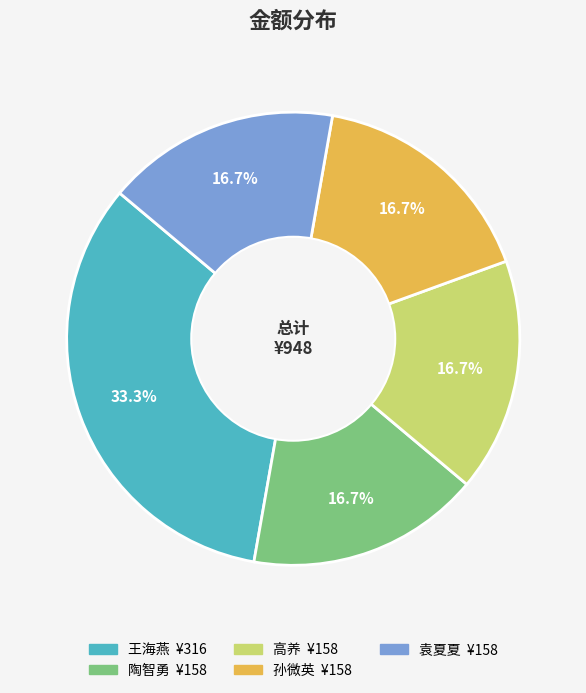

Combined, do 孙微英 and 高养 account for over 50%?

No